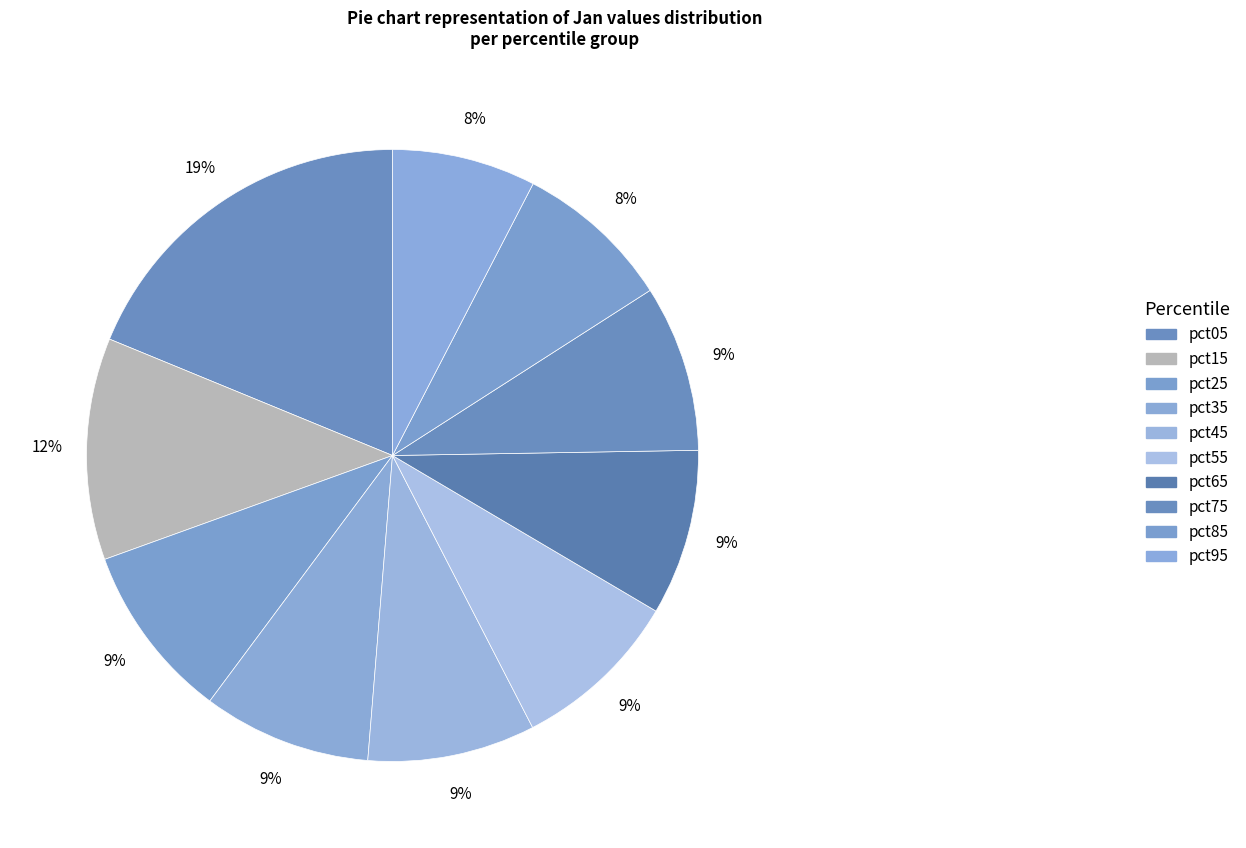

To the nearest percent, what is the difference between the pct15 and pct55 slice percentages?

3%